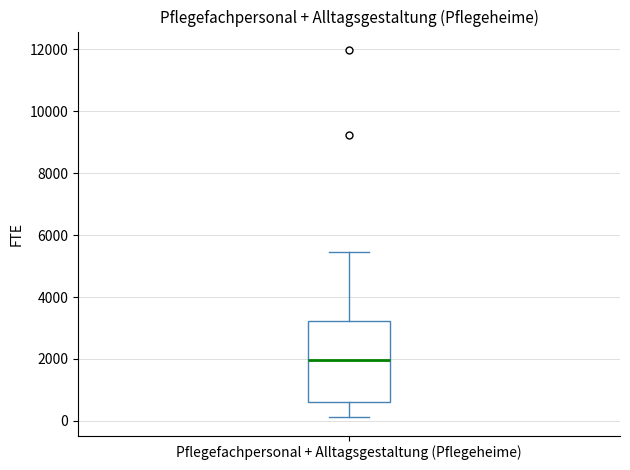

Read this box plot against the y-axis: the position of the median line, the range covered by the box, and the ends of both whiskers. The values are not printed on the chart, so give them approximately, as read against the axis.

median 2000, box 600 to 3200, whiskers 200 to 5400